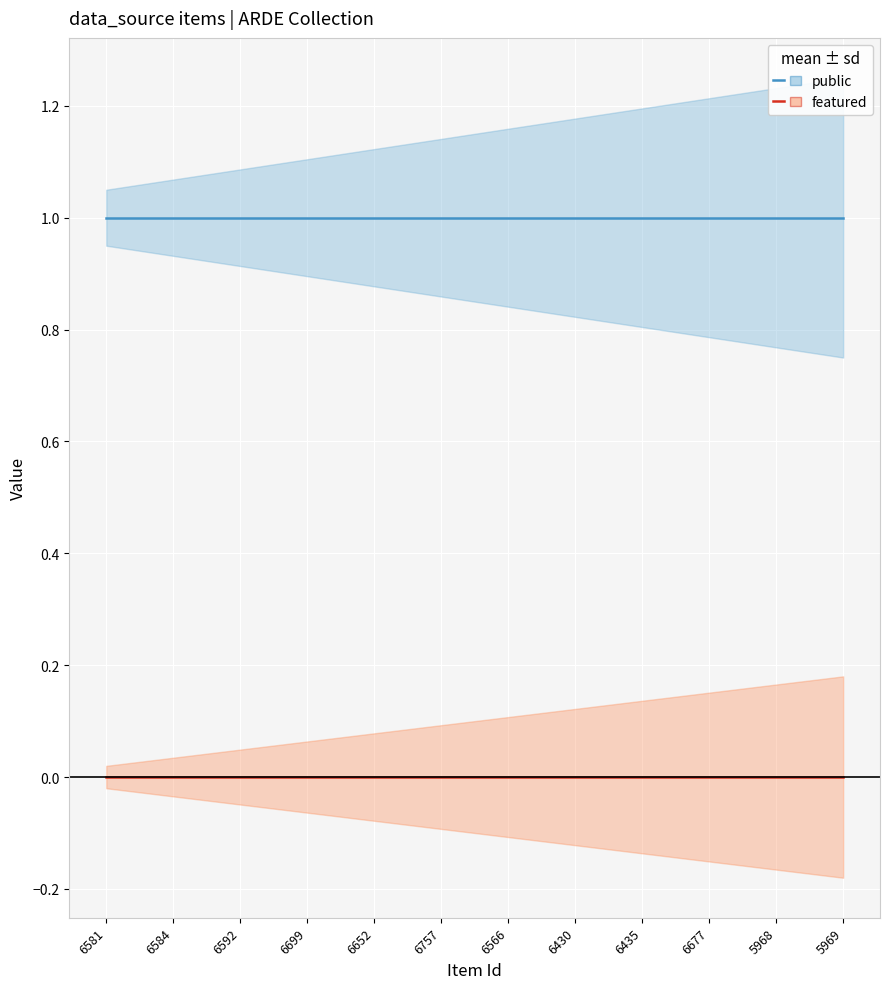

True or false: featured has a value of 0 at 6430.

True